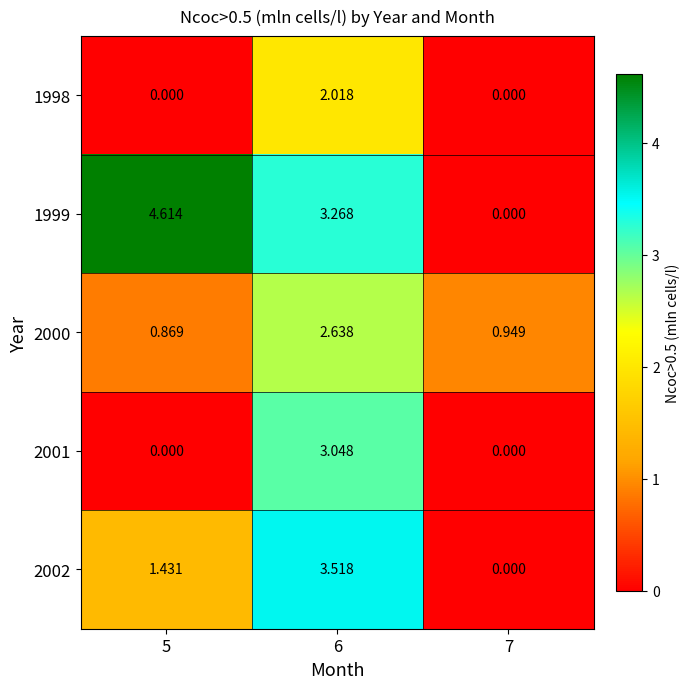

At which category is the sum across all series the highest?

6